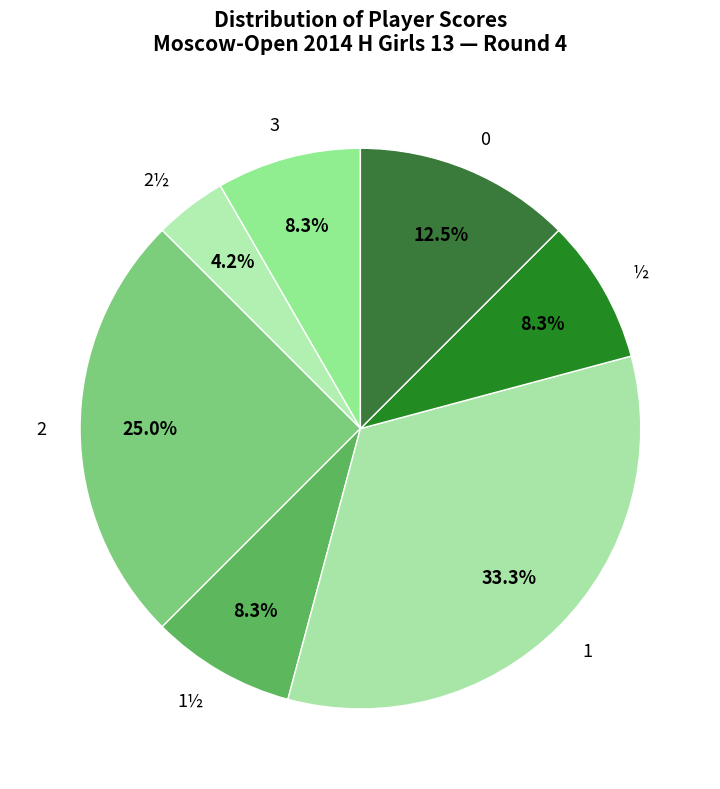

How many segments does this pie chart have?

7